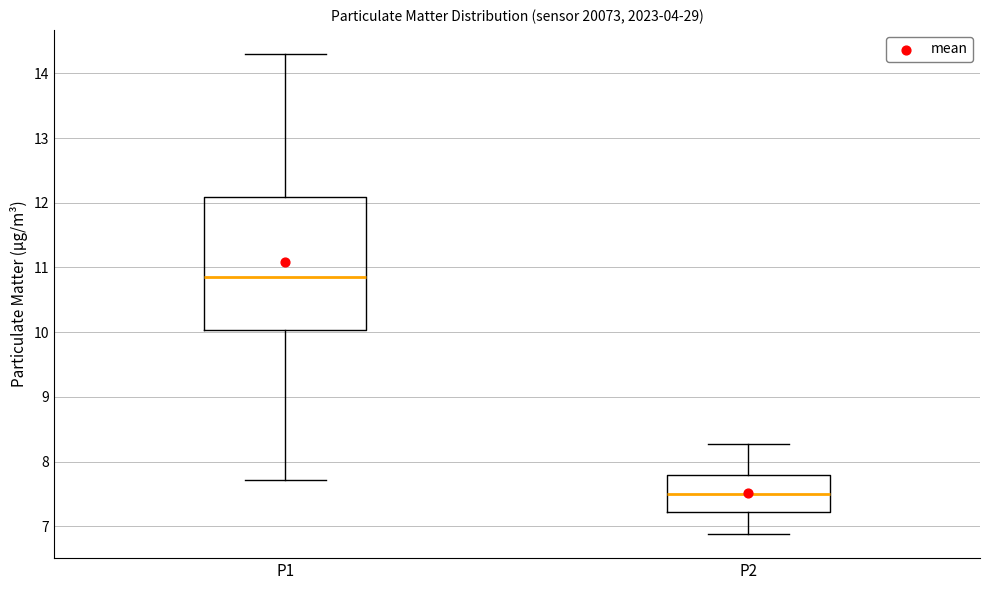

Which box is the tallest, from its lower edge to its upper edge?

P1